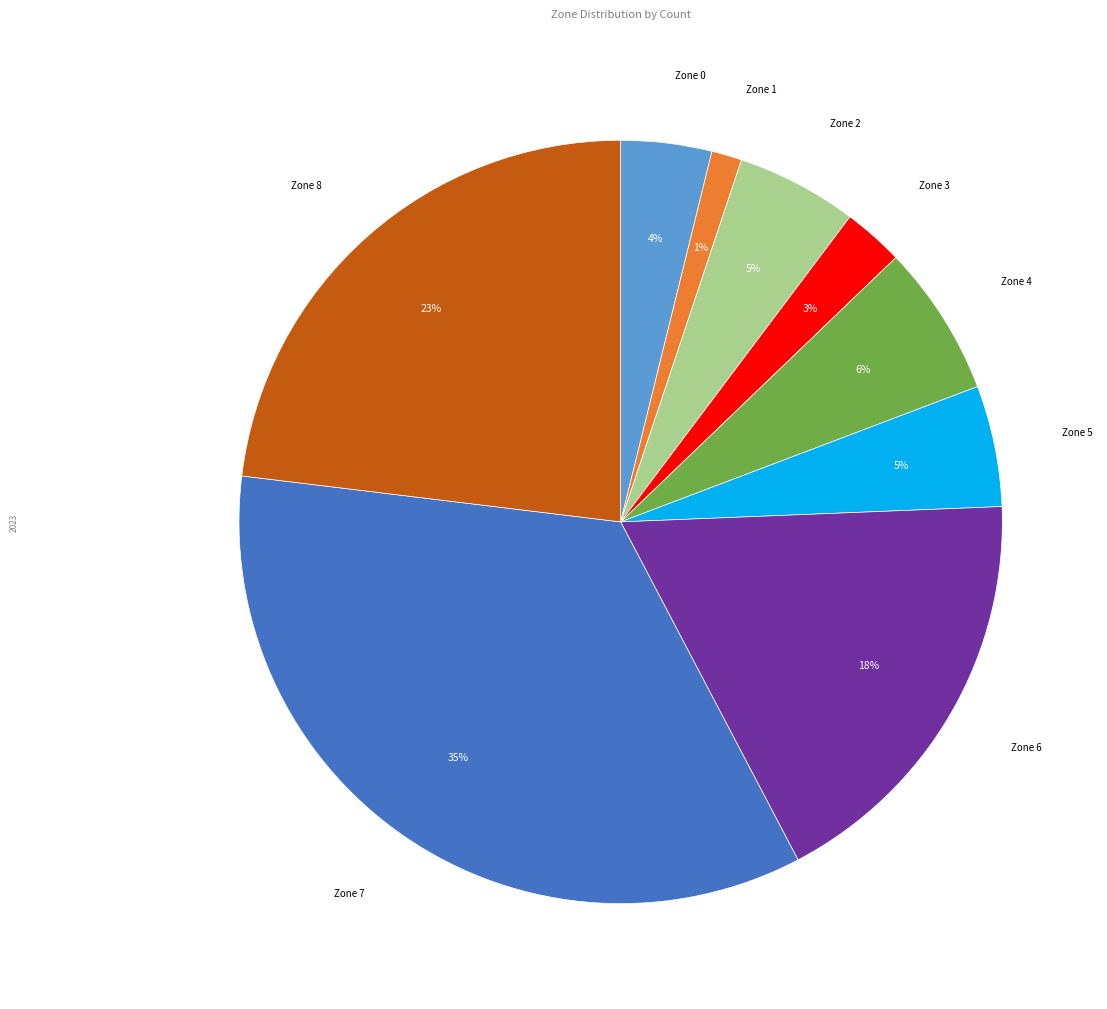

To the nearest percent, what is the average slice percentage?

11%